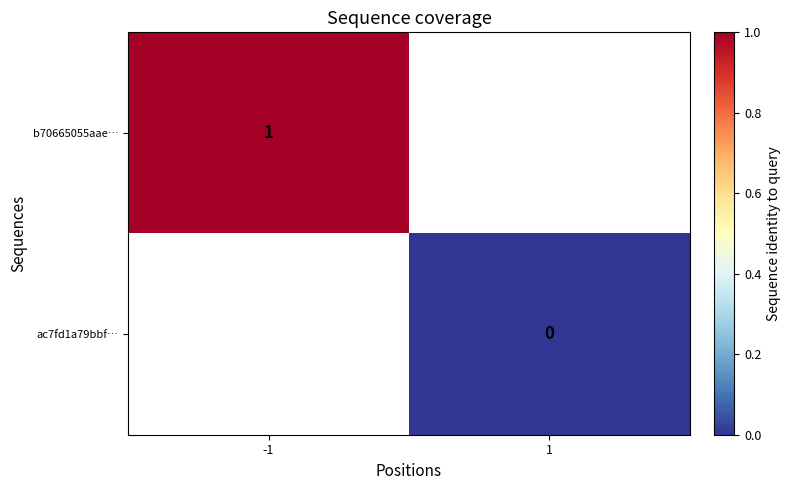

How many series are shown in this chart?

2